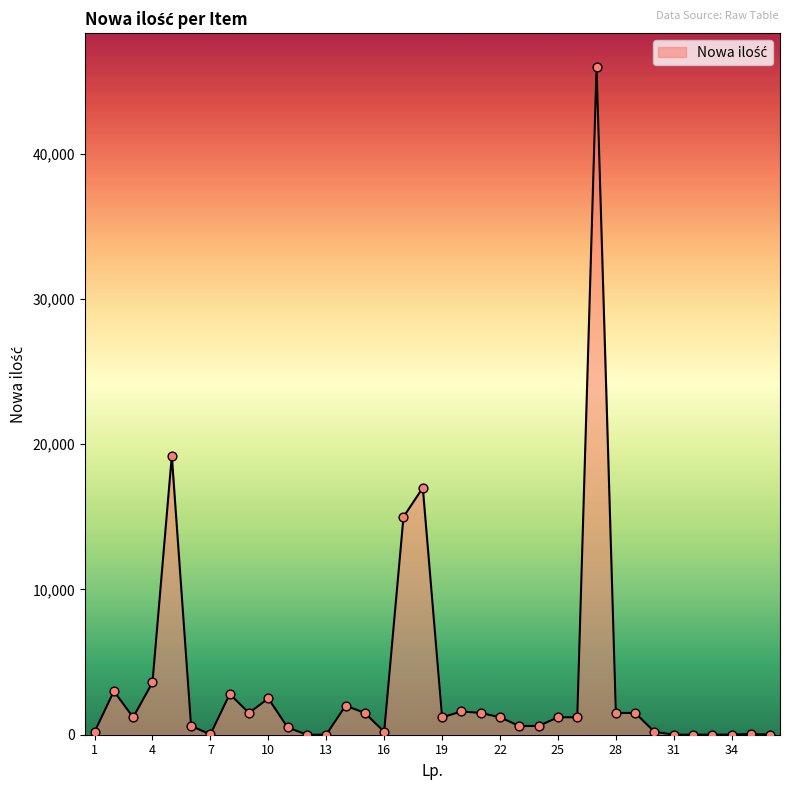

What is the maximum value shown in the chart?

46000